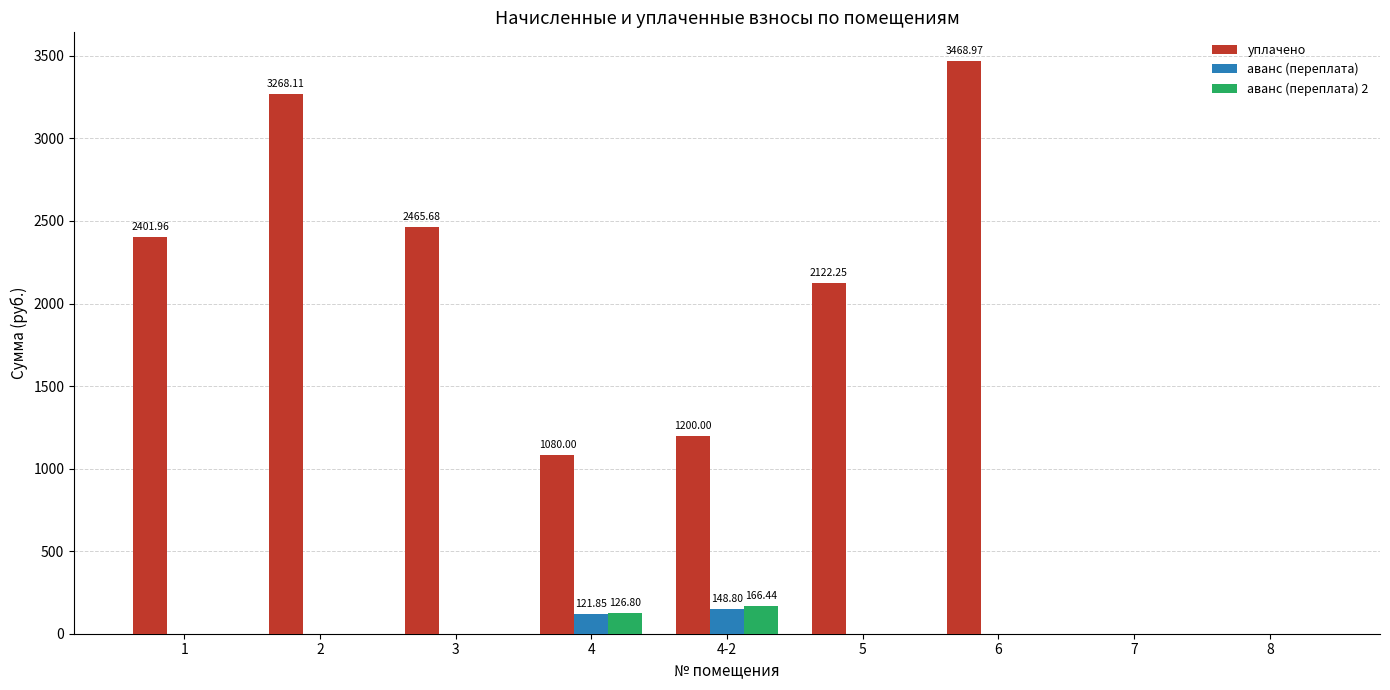

What is the sum of all уплачено values?

16007.0